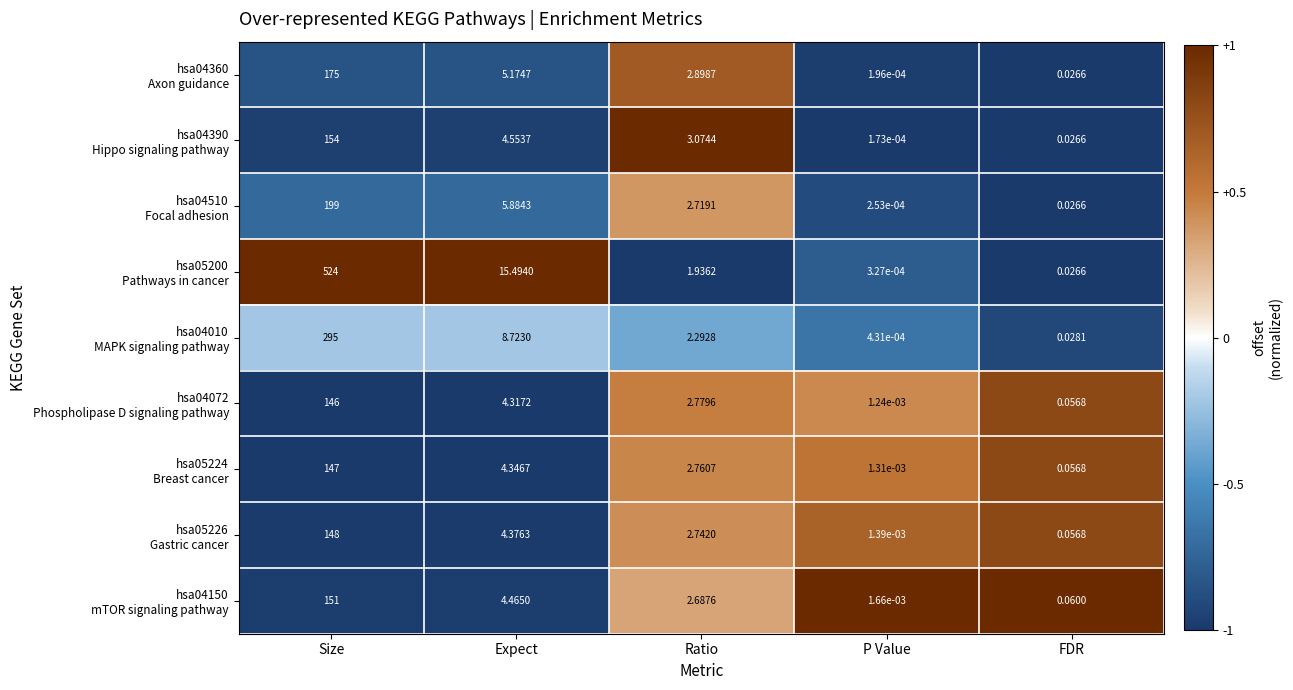

At which category is the sum across all series the highest?

Size